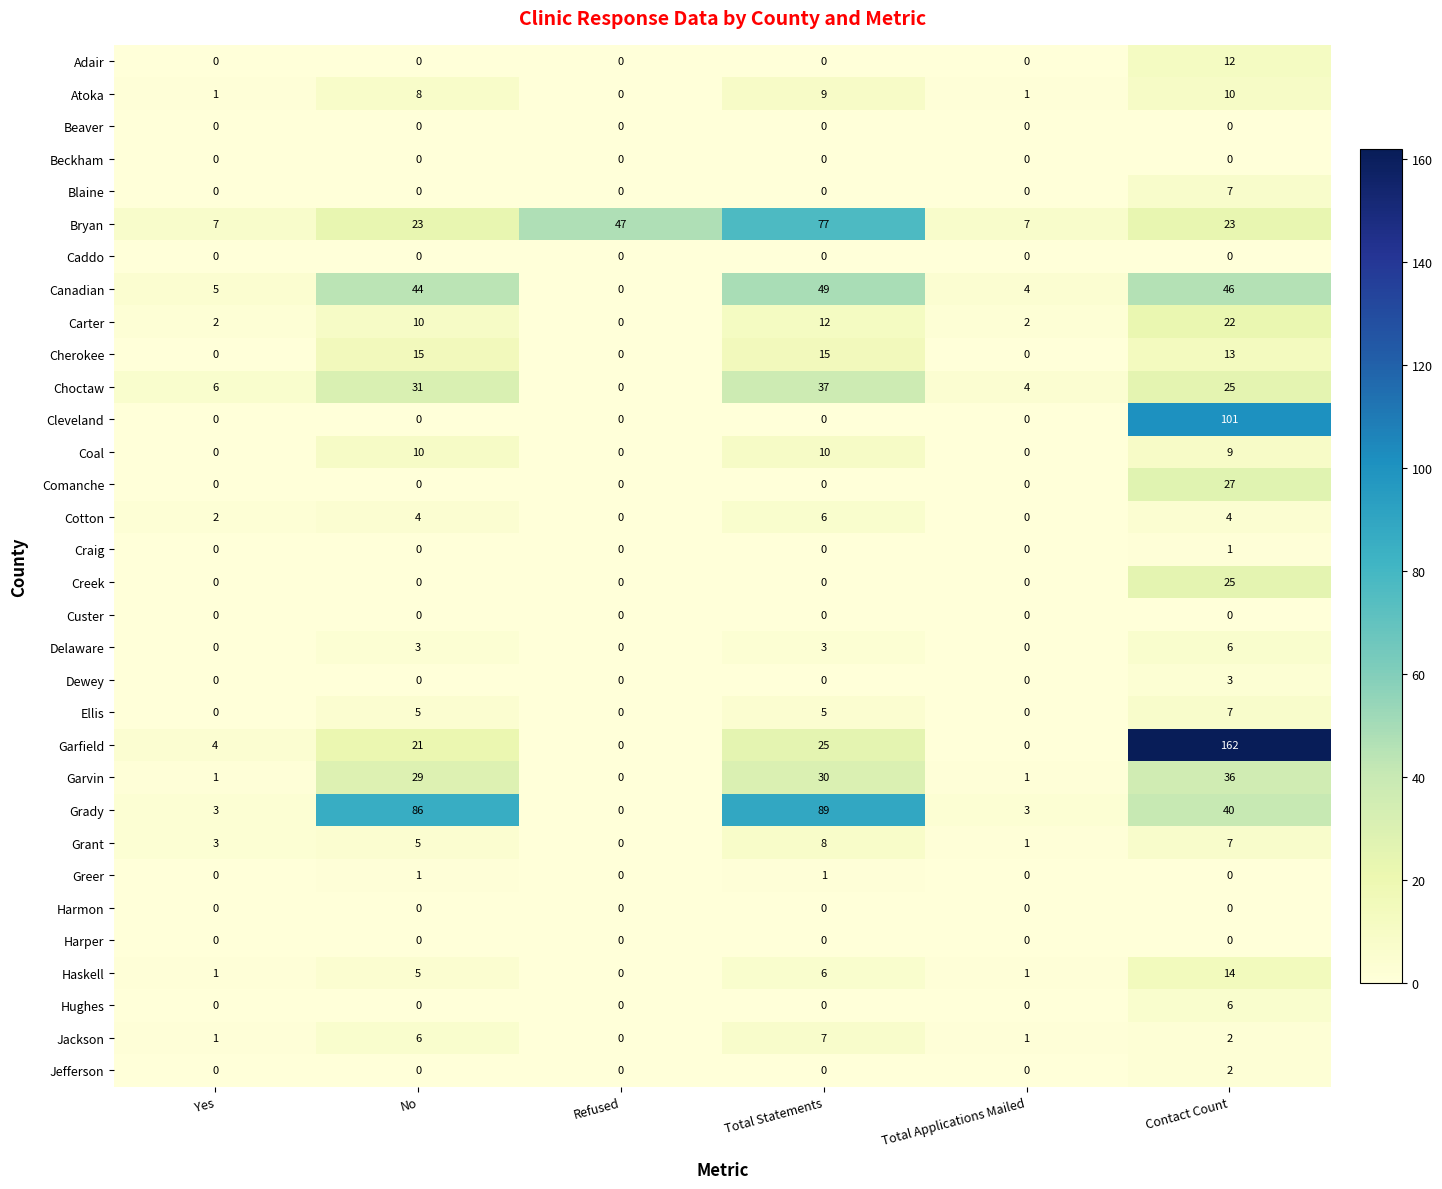

What is the maximum value shown in the chart?

162